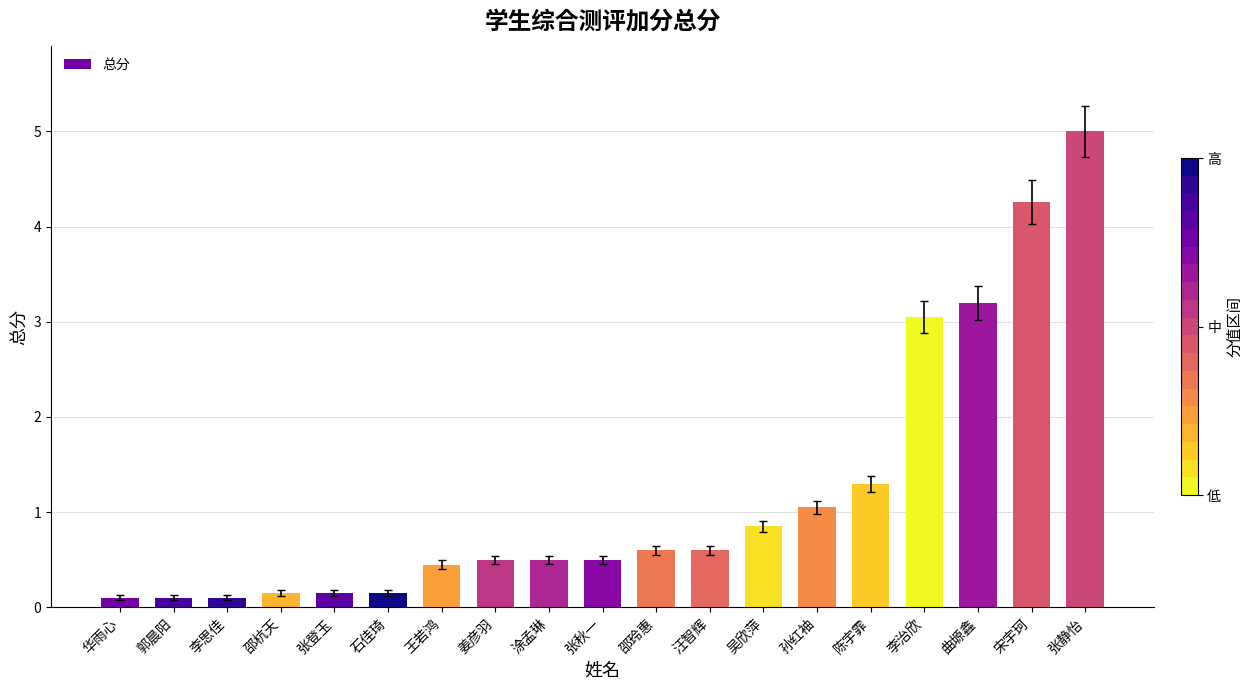

What is the maximum value shown in the chart?

5.0